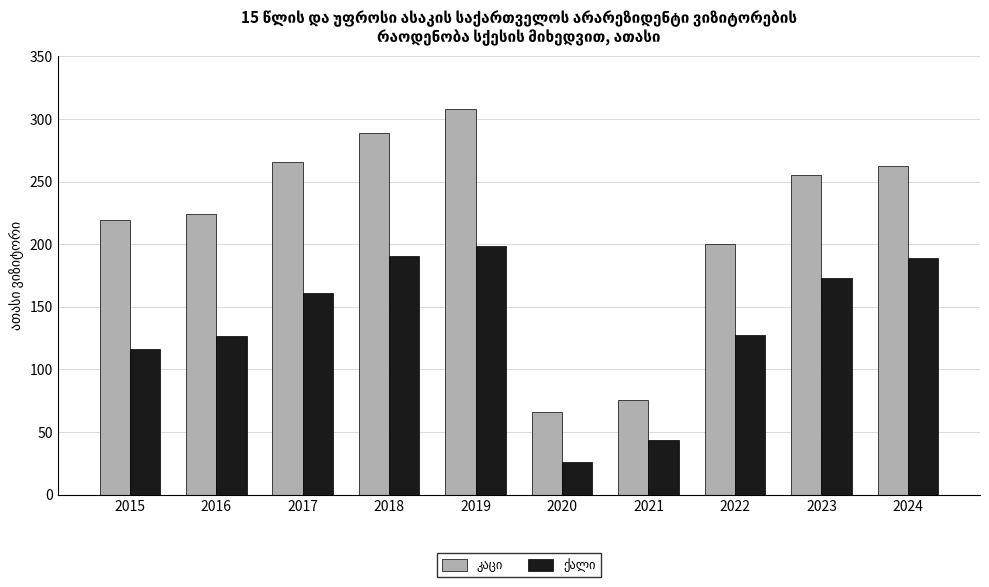

At which category is the sum across all series the highest?

2019